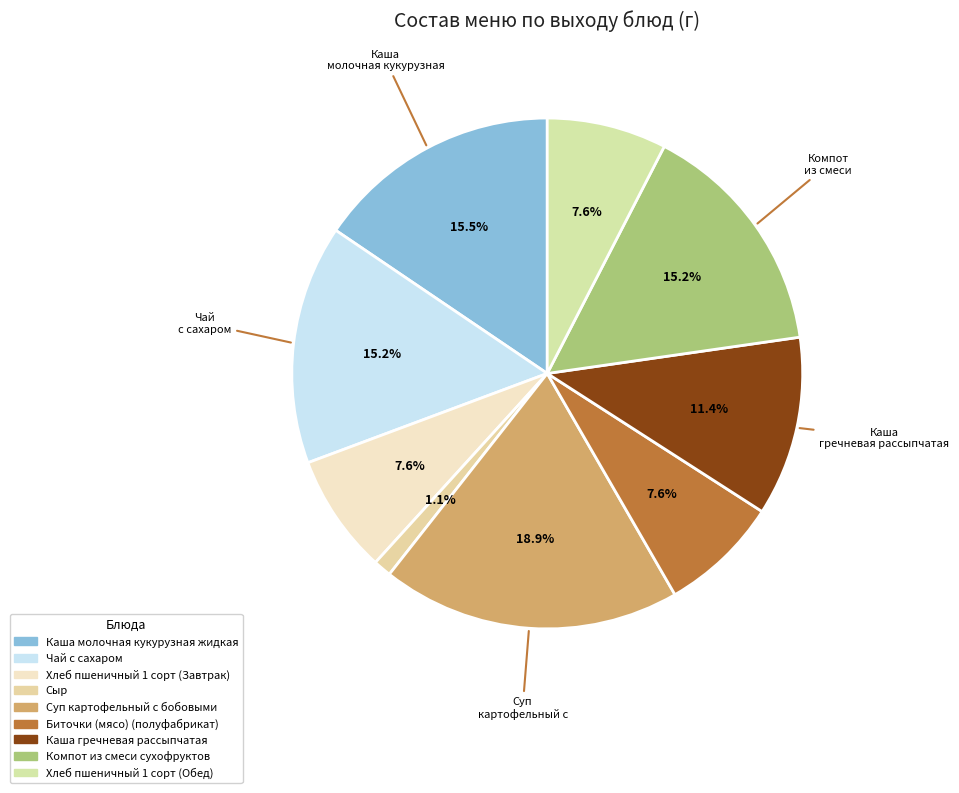

Rank the categories by value from highest to lowest.

Суп картофельный с бобовыми, Каша молочная кукурузная жидкая, Чай с сахаром, Компот из смеси сухофруктов, Каша гречневая рассыпчатая, Хлеб пшеничный 1 сорт (Завтрак), Биточки (мясо) (полуфабрикат), Хлеб пшеничный 1 сорт (Обед), Сыр